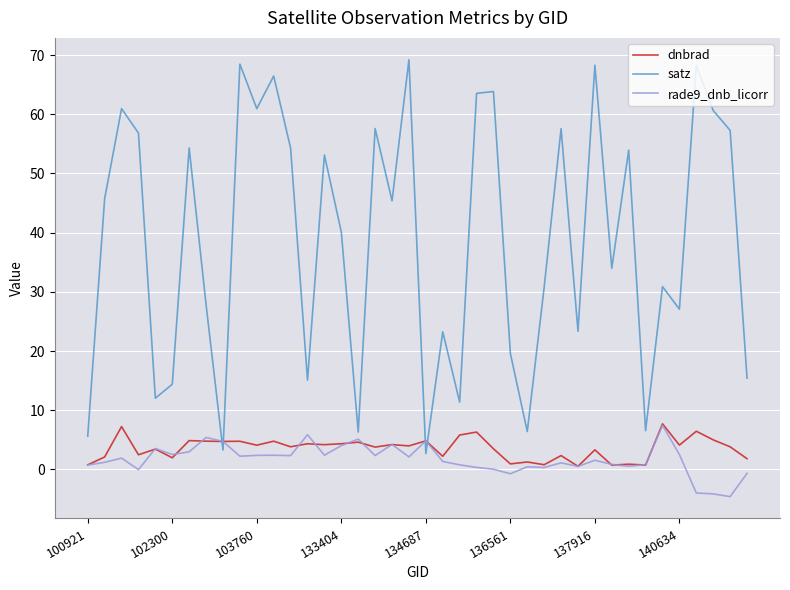

Which series has the widest spread of values?

satz